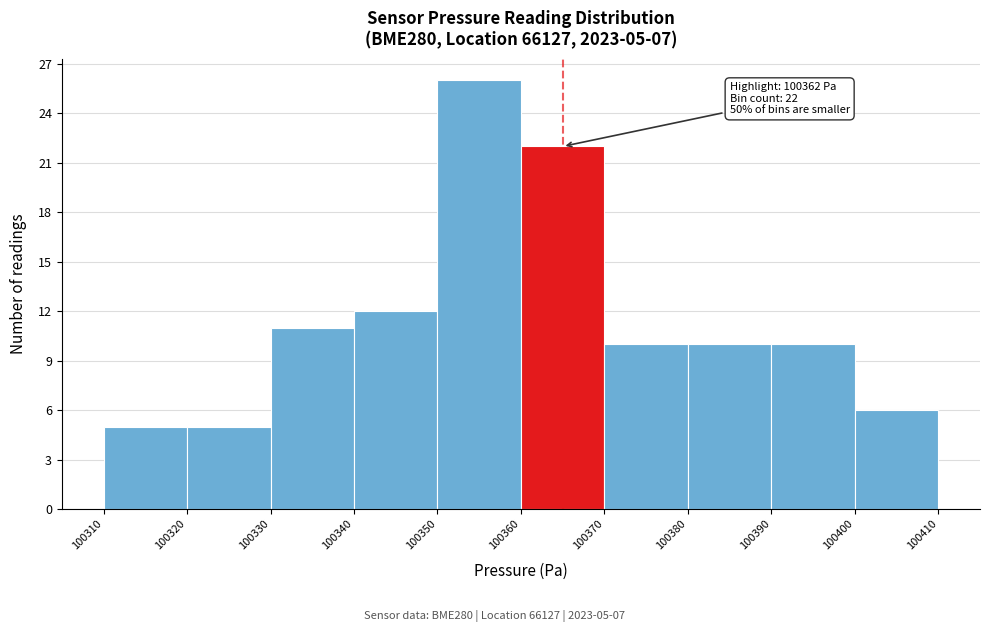

Over which range of the x-axis is the bar tallest?

100350 to 100360